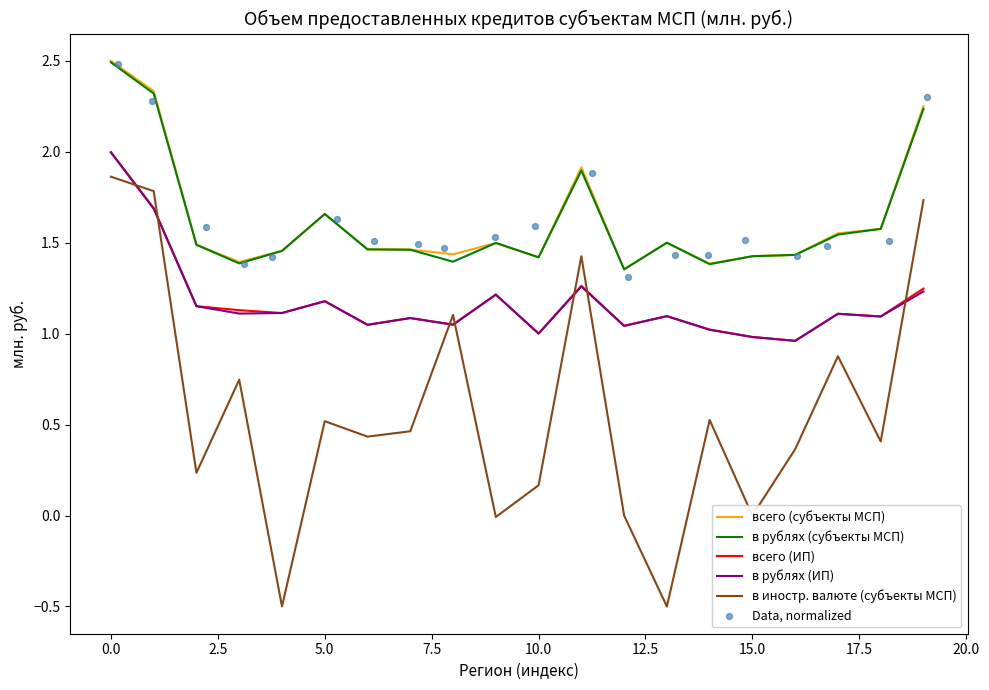

True or false: всего (ИП) and в рублях (субъекты МСП) intersect in this chart.

False